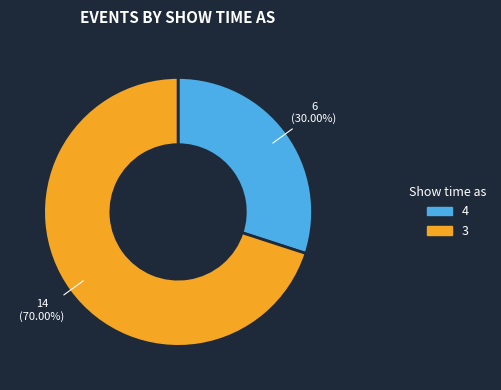

To the nearest percent, what is the difference between the 4 and 3 slice percentages?

40%